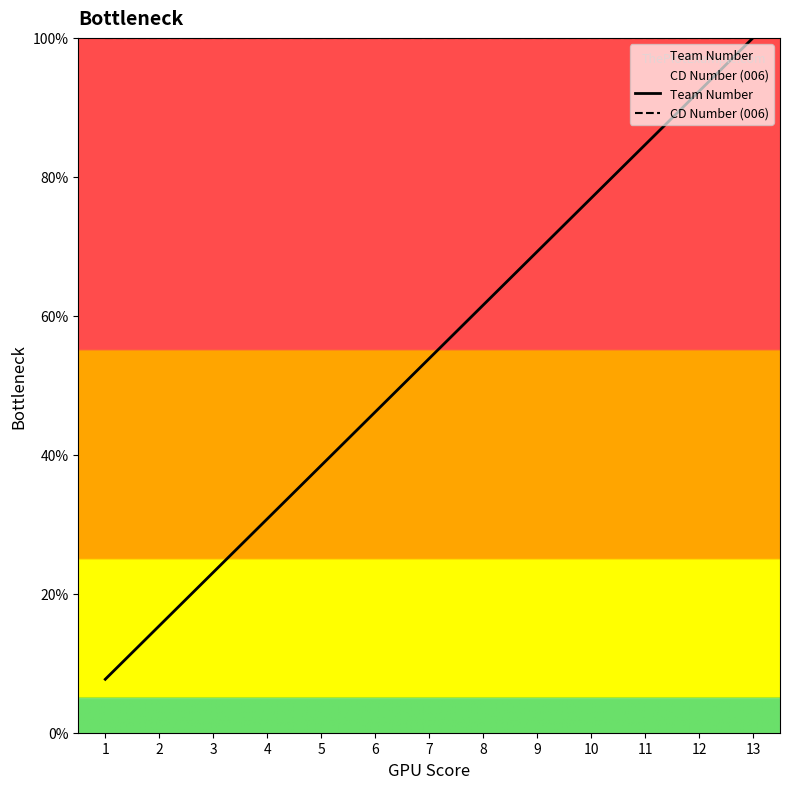

Read the CD Number (006) value at 5.

100.0